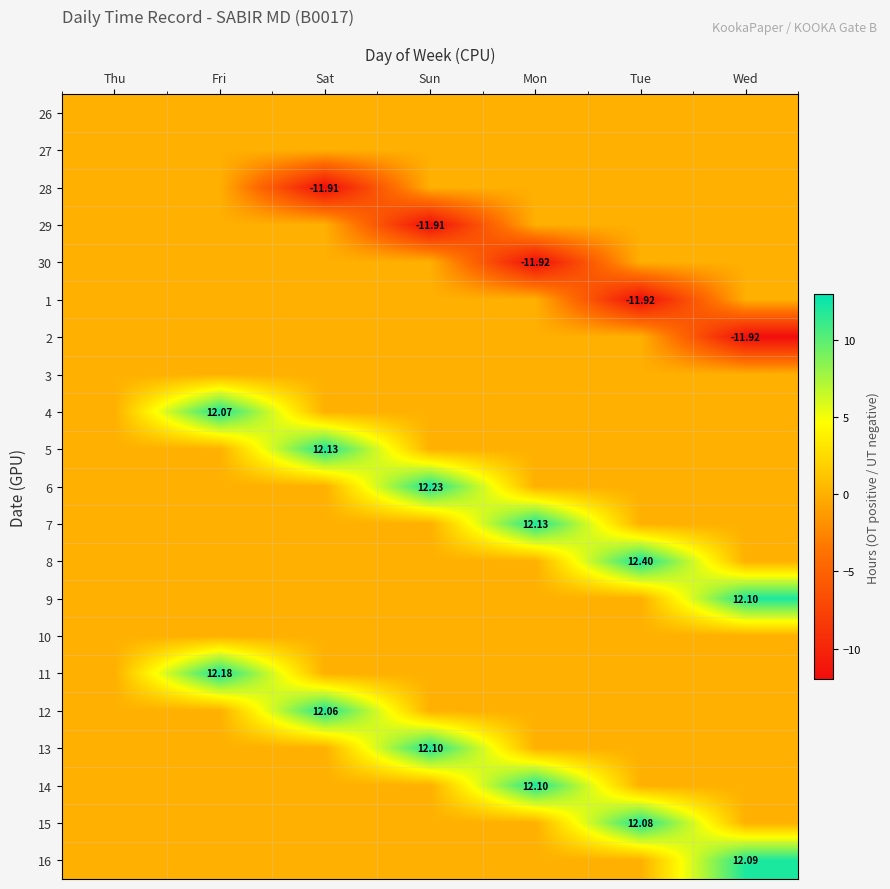

What is the difference between the maximum and minimum values in the 8 series?

12.4